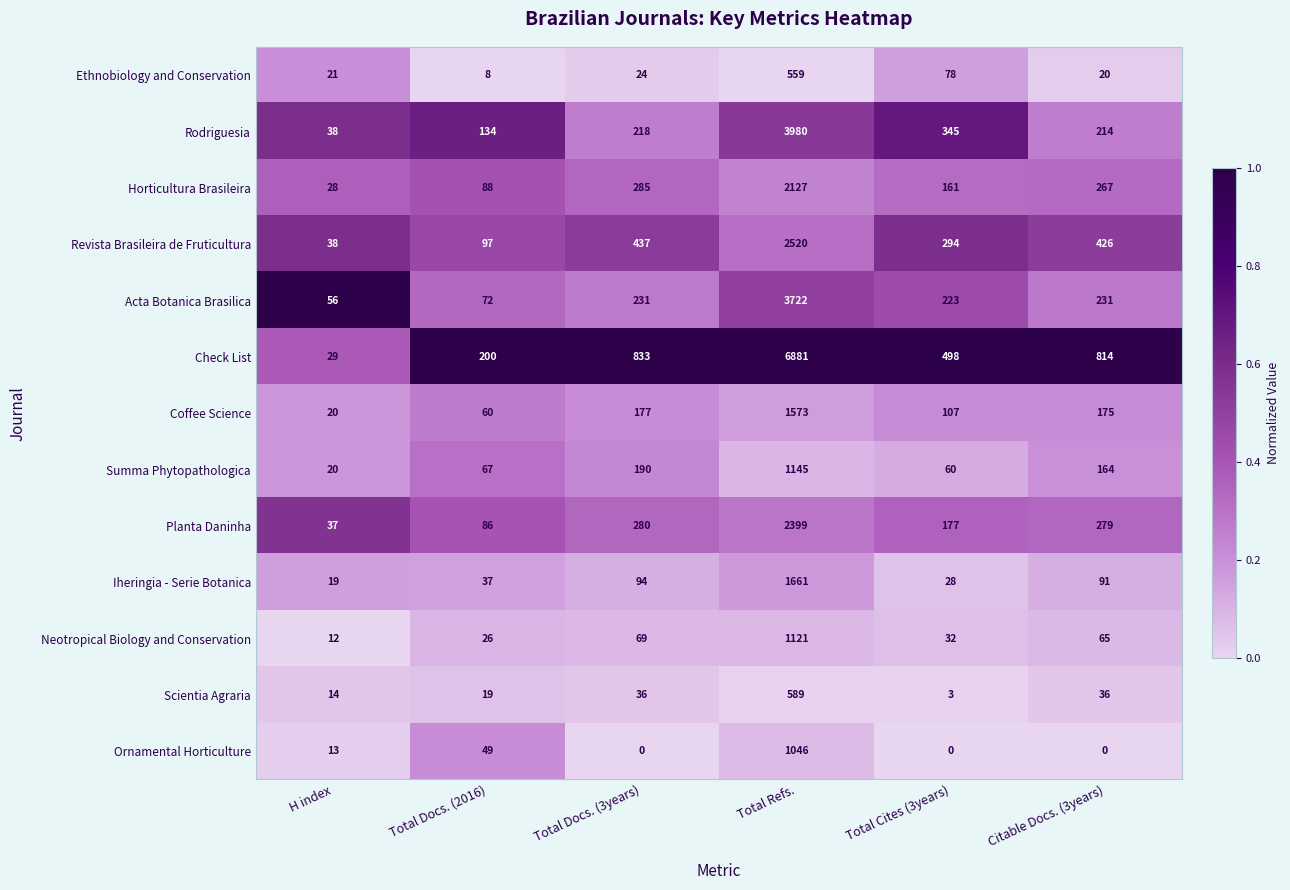

What is the spread (max minus min) of values at Total Docs. (2016)?

192